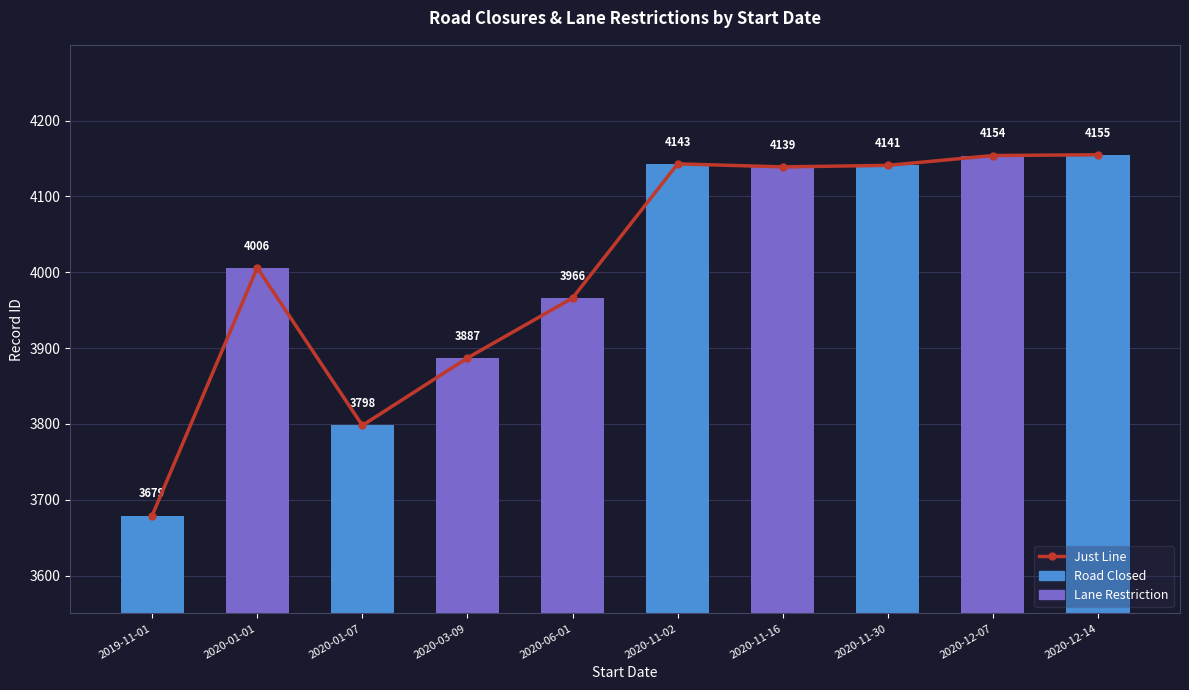

True or false: the data shows 1358 at 2020-11-16.

False